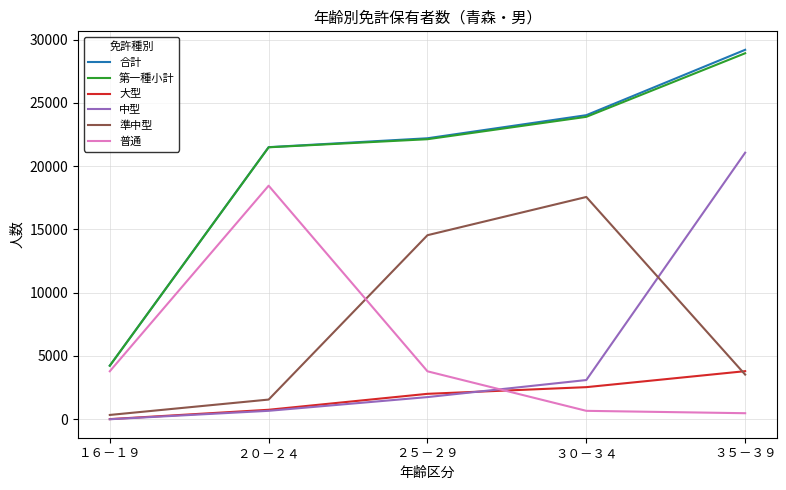

Is it true that 中型 equals 11078 at １６－１９?

False